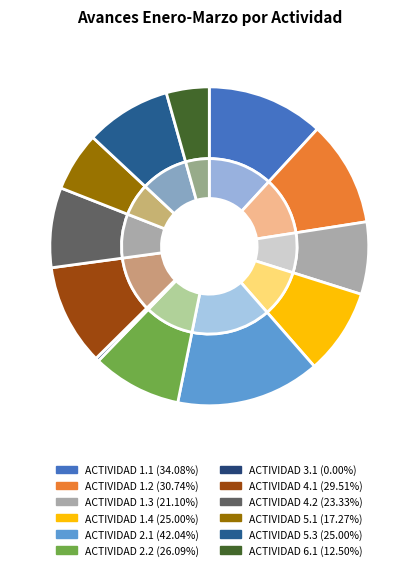

To the nearest percent, what is the average slice percentage?

8%